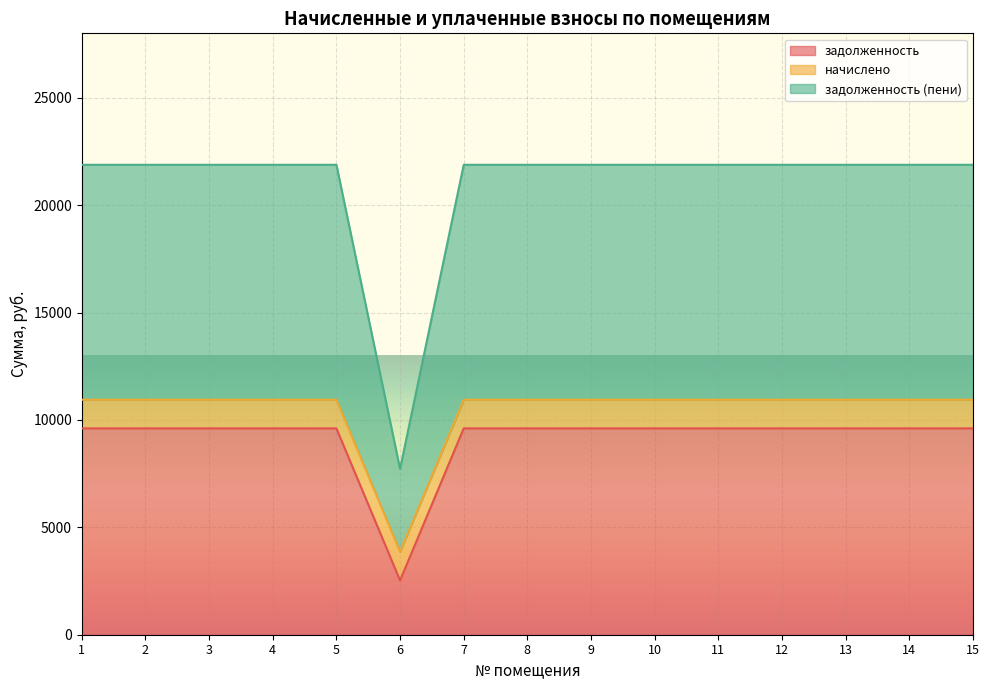

Does the chart display data point markers on the line(s)?

No